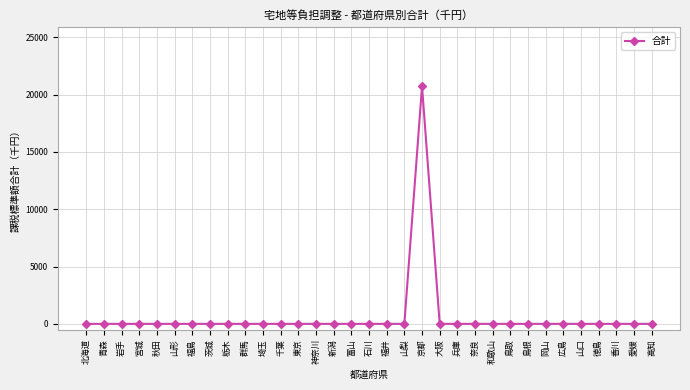

What position from the right is 徳島?

4